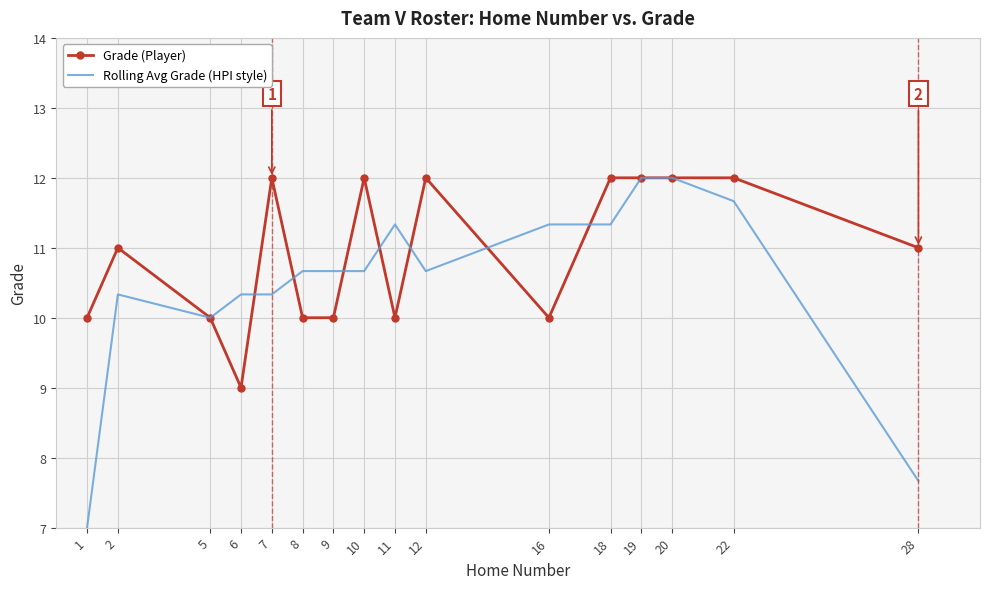

Count the number of data series in this chart.

2